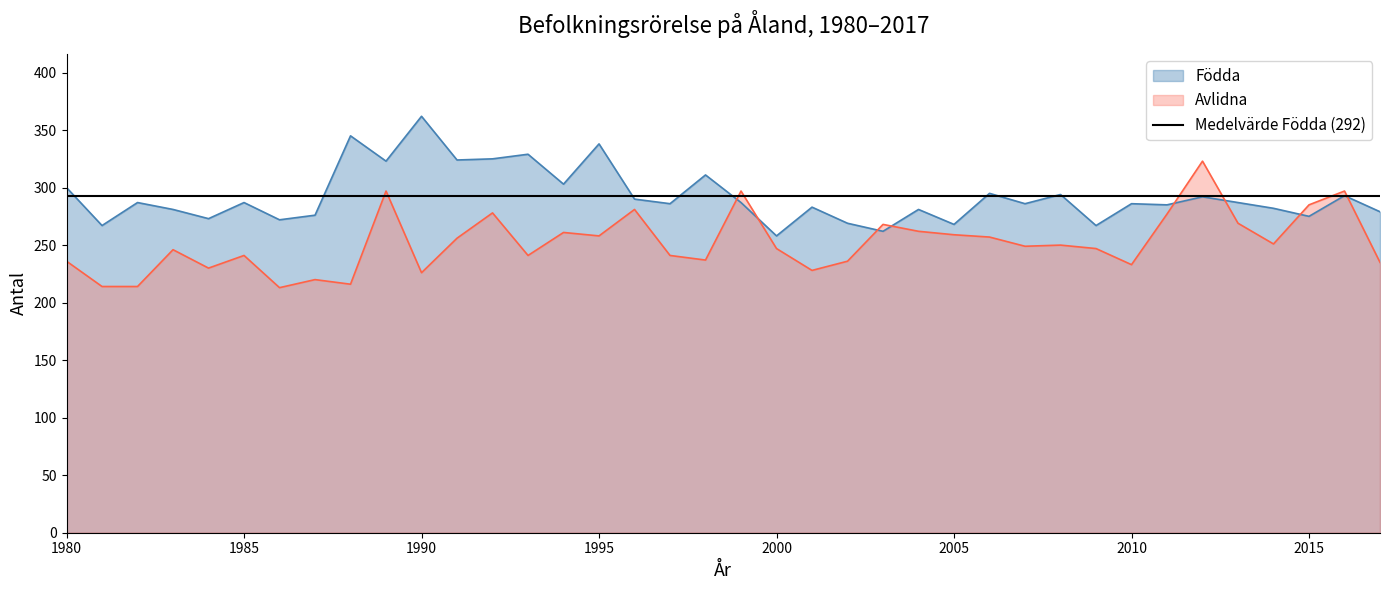

Reading left to right, transcribe all the data shown in this chart.

Födda: 1980=300	1981=267	1982=287	1983=281	1984=273	1985=287	1986=272	1987=276	1988=345	1989=323	1990=362	1991=324	1992=325	1993=329	1994=303	1995=338	1996=290	1997=286	1998=311	1999=287	2000=258	2001=283	2002=269	2003=262	2004=281	2005=268	2006=295	2007=286	2008=294	2009=267	2010=286	2011=285	2012=292	2013=287	2014=282	2015=275	2016=293	2017=279
Avlidna: 1980=236	1981=214	1982=214	1983=246	1984=230	1985=241	1986=213	1987=220	1988=216	1989=297	1990=226	1991=256	1992=278	1993=241	1994=261	1995=258	1996=281	1997=241	1998=237	1999=297	2000=247	2001=228	2002=236	2003=268	2004=262	2005=259	2006=257	2007=249	2008=250	2009=247	2010=233	2011=277	2012=323	2013=269	2014=251	2015=285	2016=297	2017=235